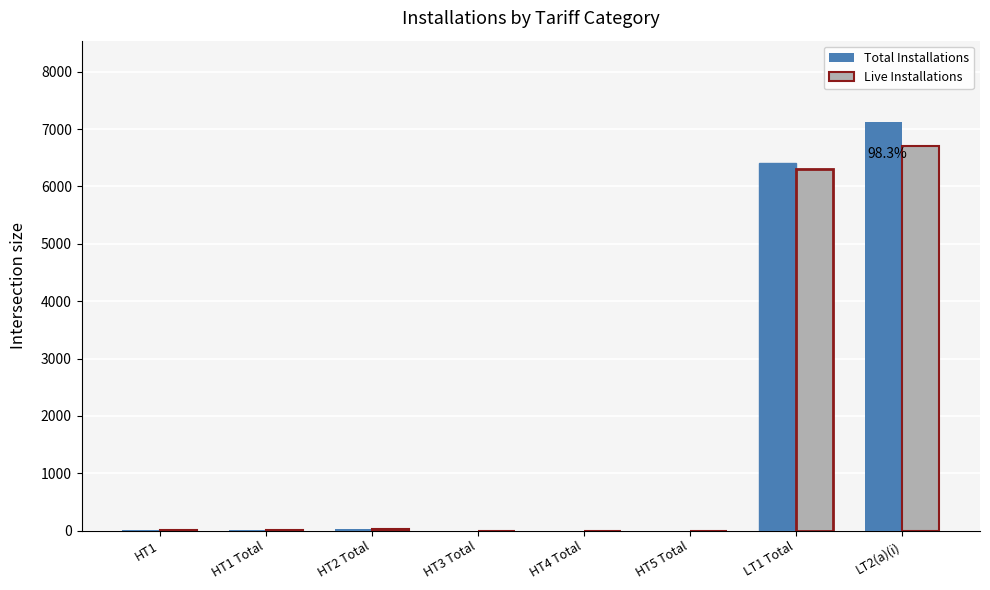

Which series has the widest spread of values?

Total Installations